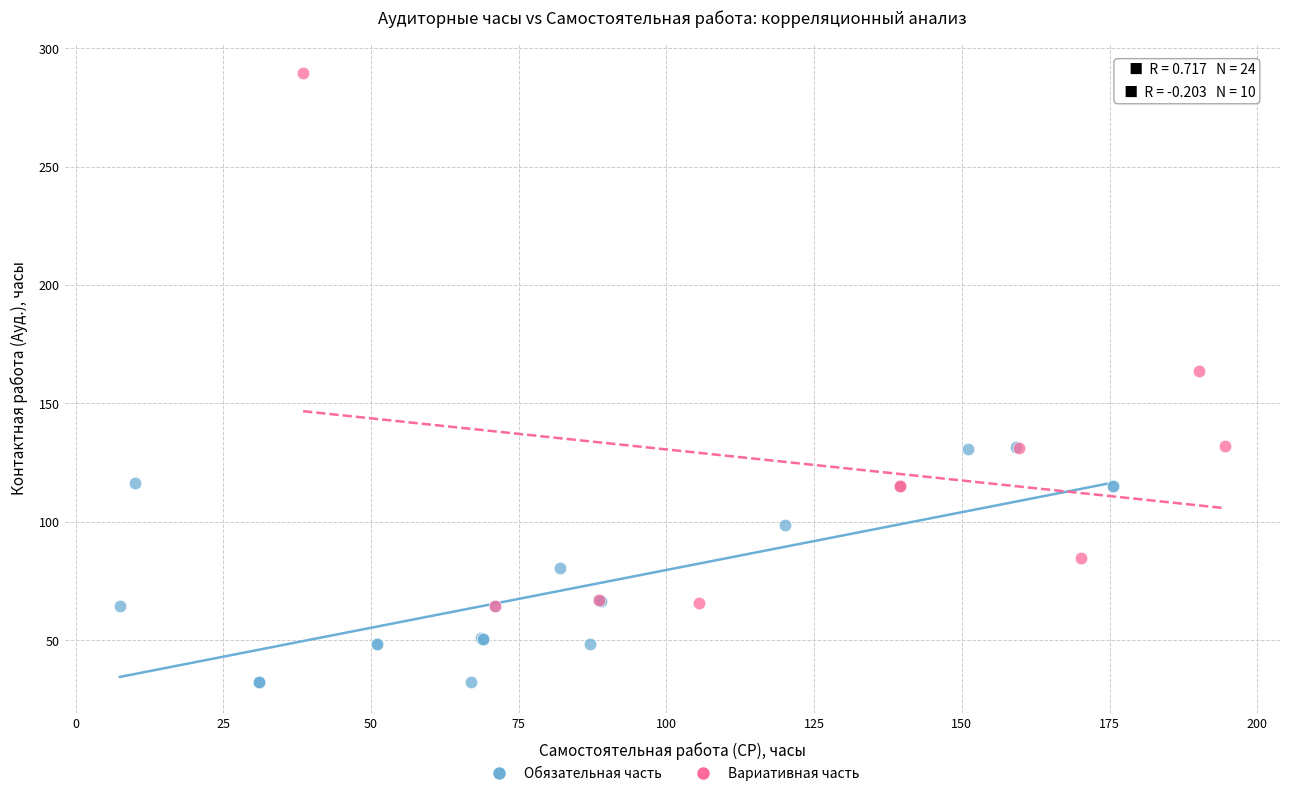

Which series has the largest Y range (max minus min)?

Вариативная часть